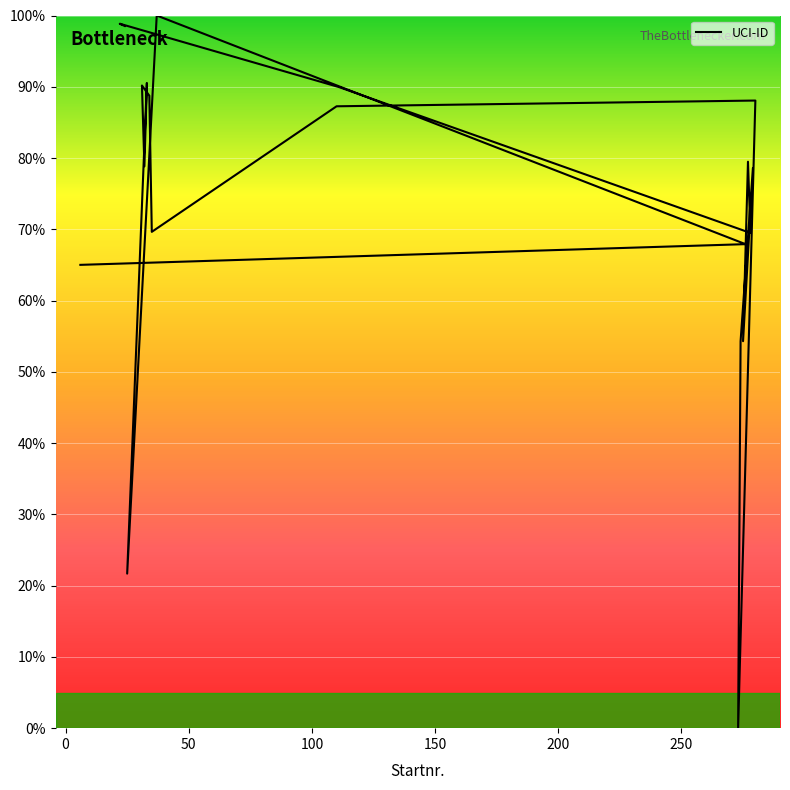

What is the label of the 1st point from the right?

24